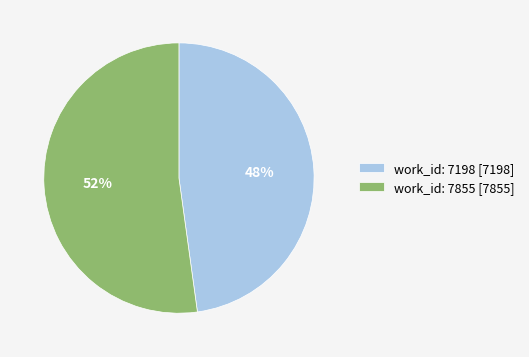

To the nearest percent, what is the difference between the largest and smallest slice percentages?

4%